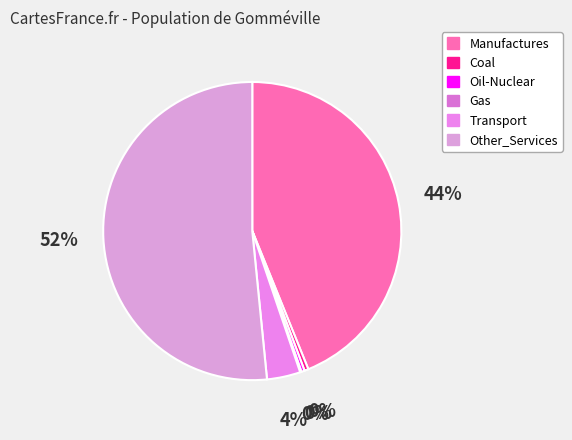

Which slice is the largest?

Other_Services